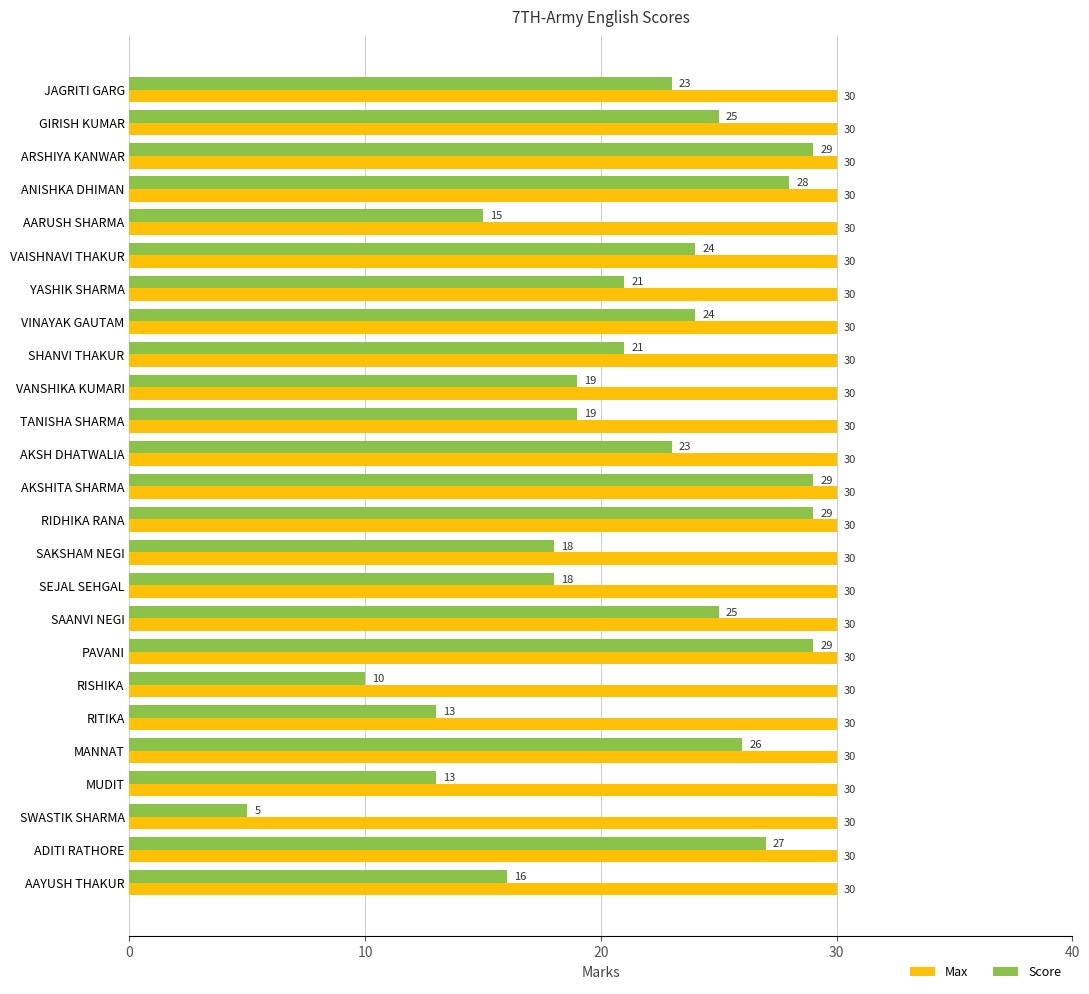

List the series in order of their overall mean, lowest first.

Score, Max